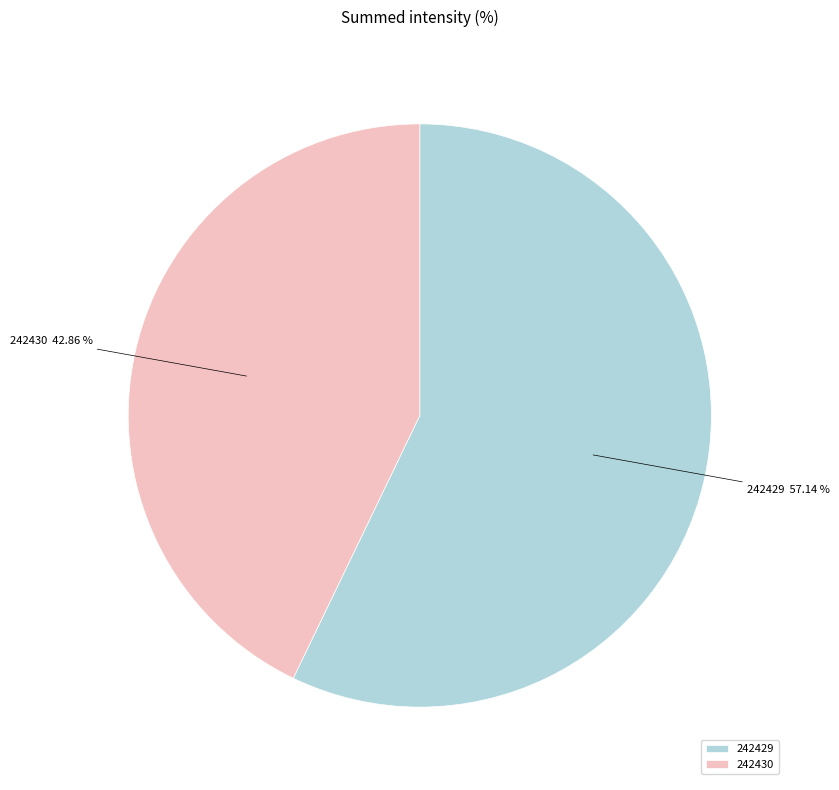

How much of the chart is everything except 242430?

57.1%